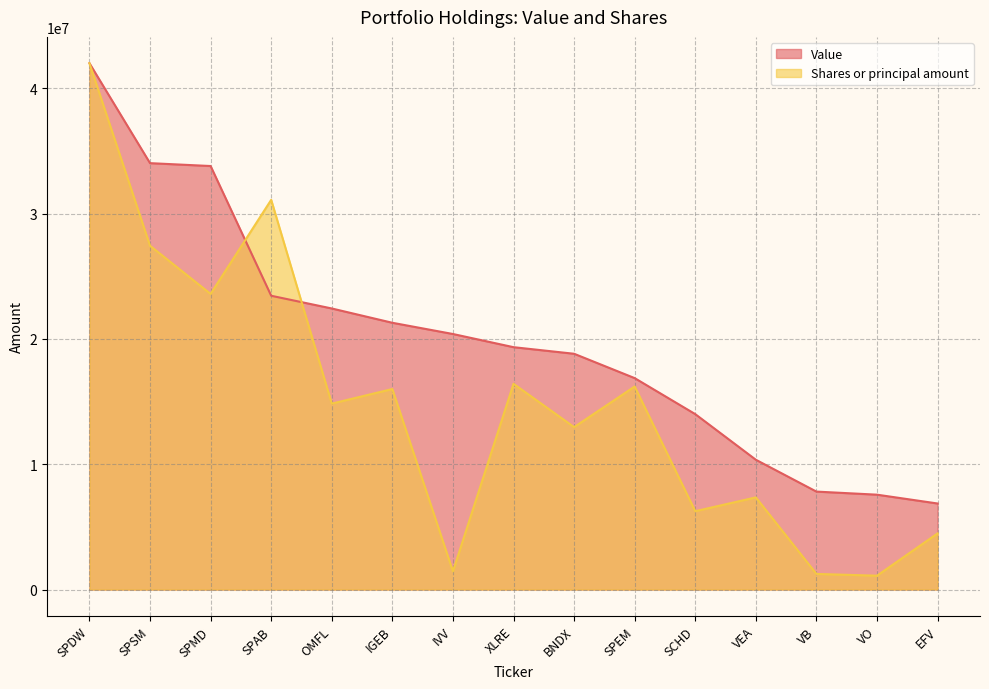

What is the label of the 12th point from the right?

SPAB